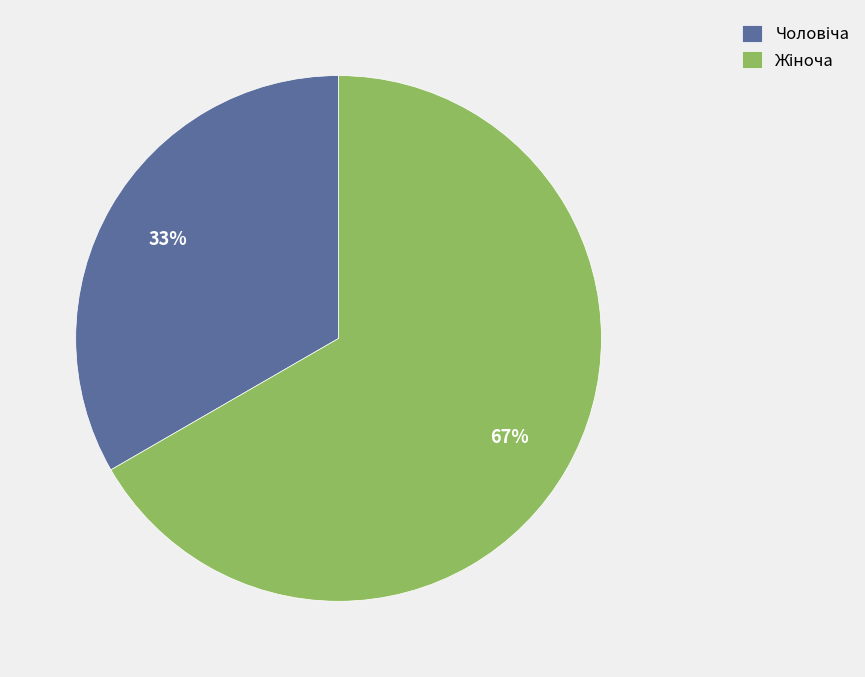

Is there any slice that represents more than half of the pie?

Yes